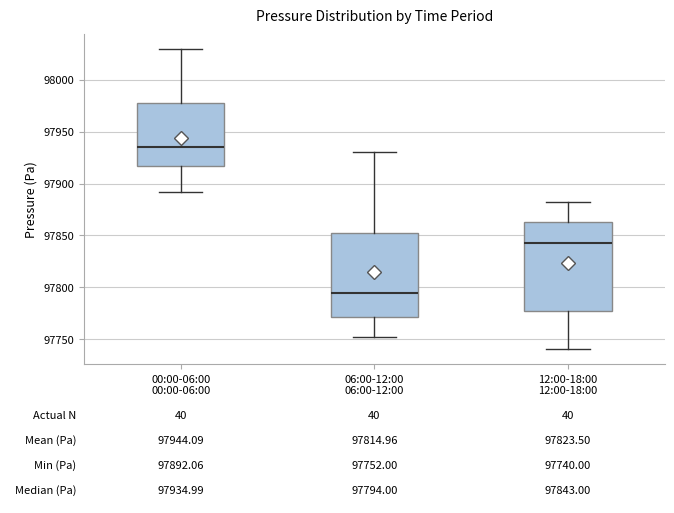

Which box's median line is the highest?

00:00-06:00